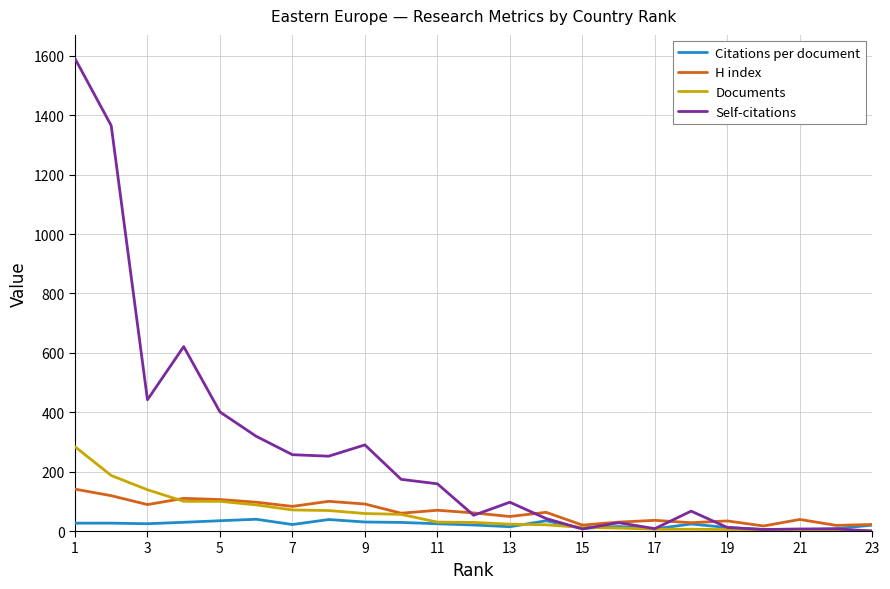

How many values in the Citations per document series exceed 23?

12